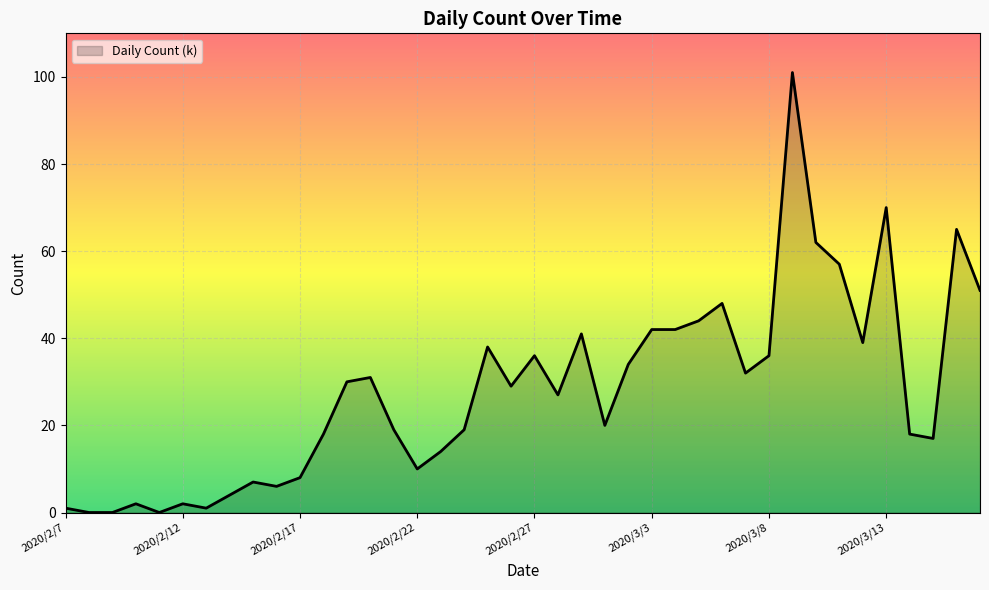

How many lines are shown in the chart?

1